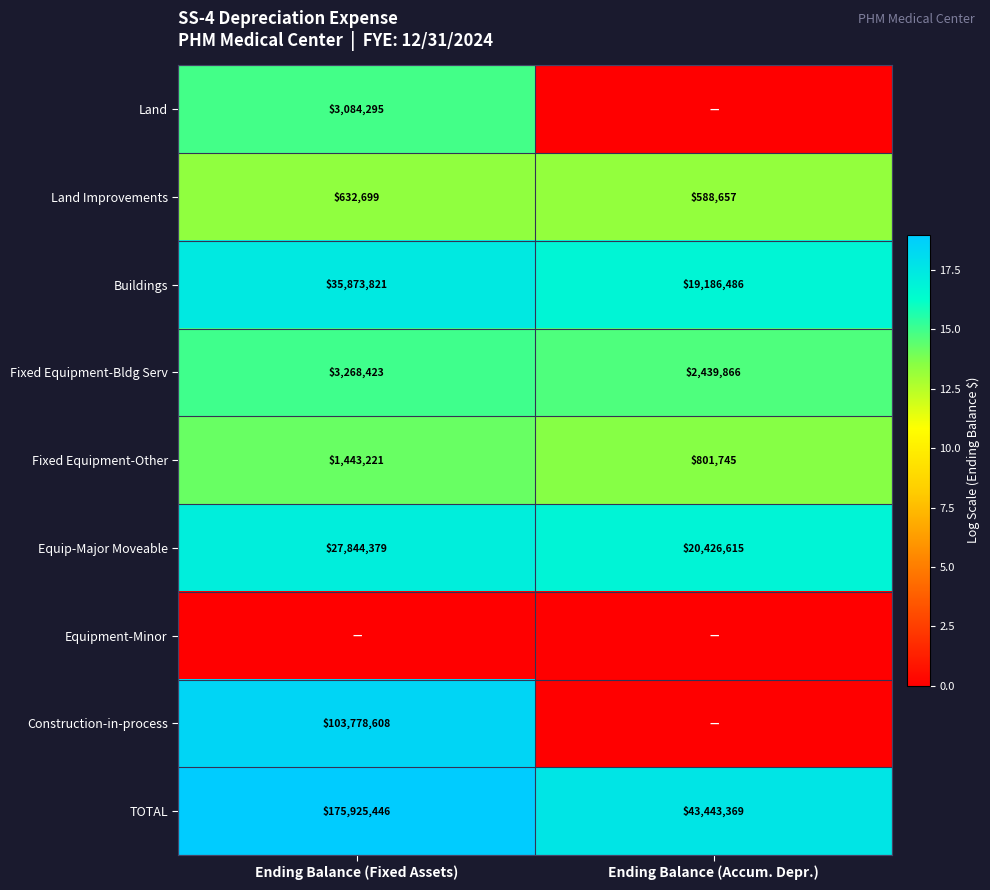

Which category has the highest value in the Fixed Equipment-Other series?

Ending Balance (Fixed Assets)